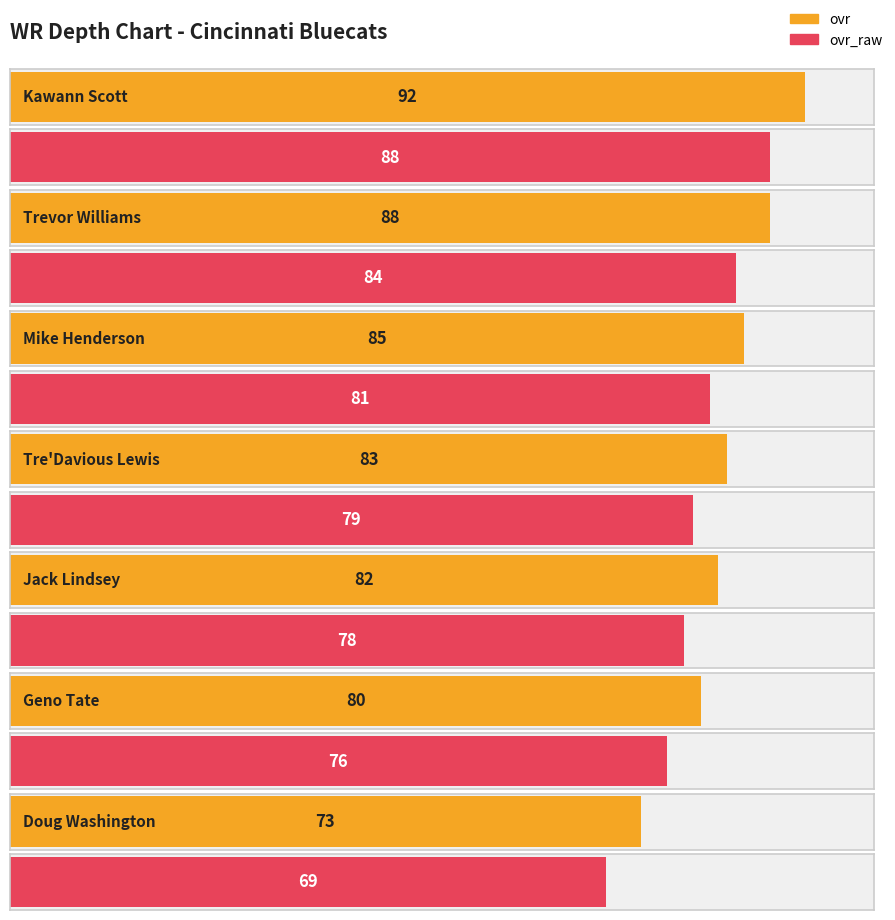

What is the difference between the highest and lowest values at Geno Tate?

4